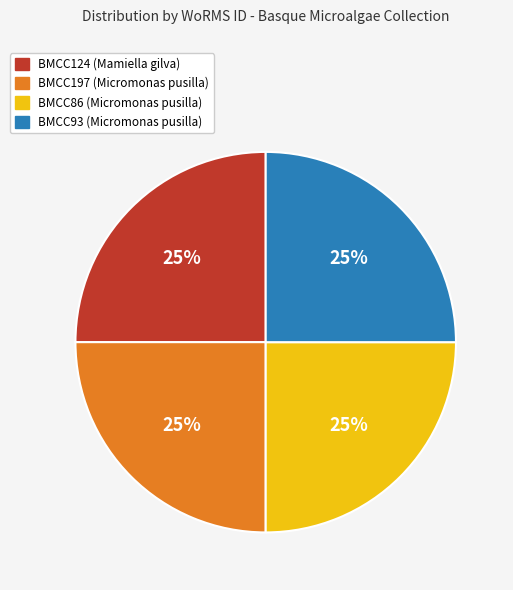

To the nearest percent, what percentage of the pie is BMCC93 (Micromonas pusilla)?

25%